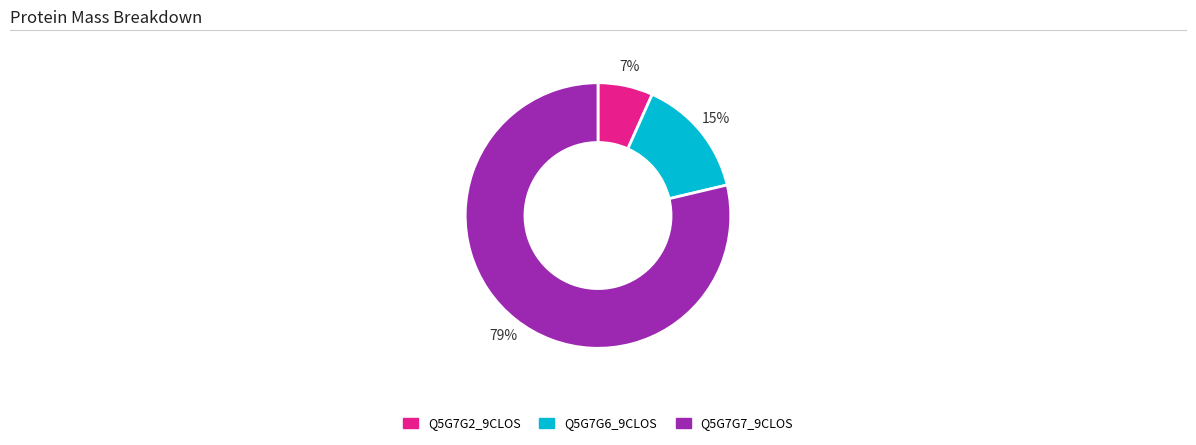

To the nearest percent, what is the average slice percentage?

33%